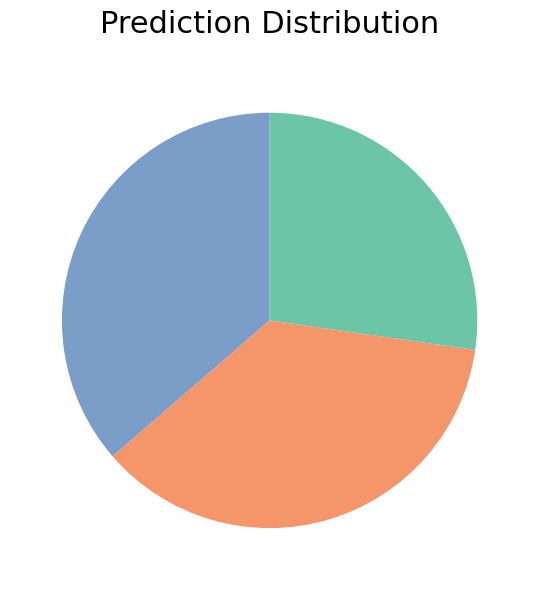

Is there a majority slice in this chart?

No